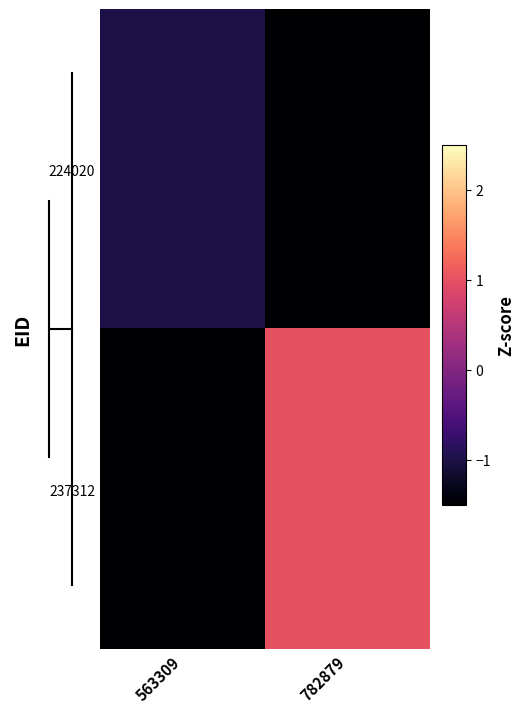

Reading left to right, extract all data points from this chart.

224020: 563309=-1.0	782879=-1.5
237312: 563309=-1.5	782879=1.0